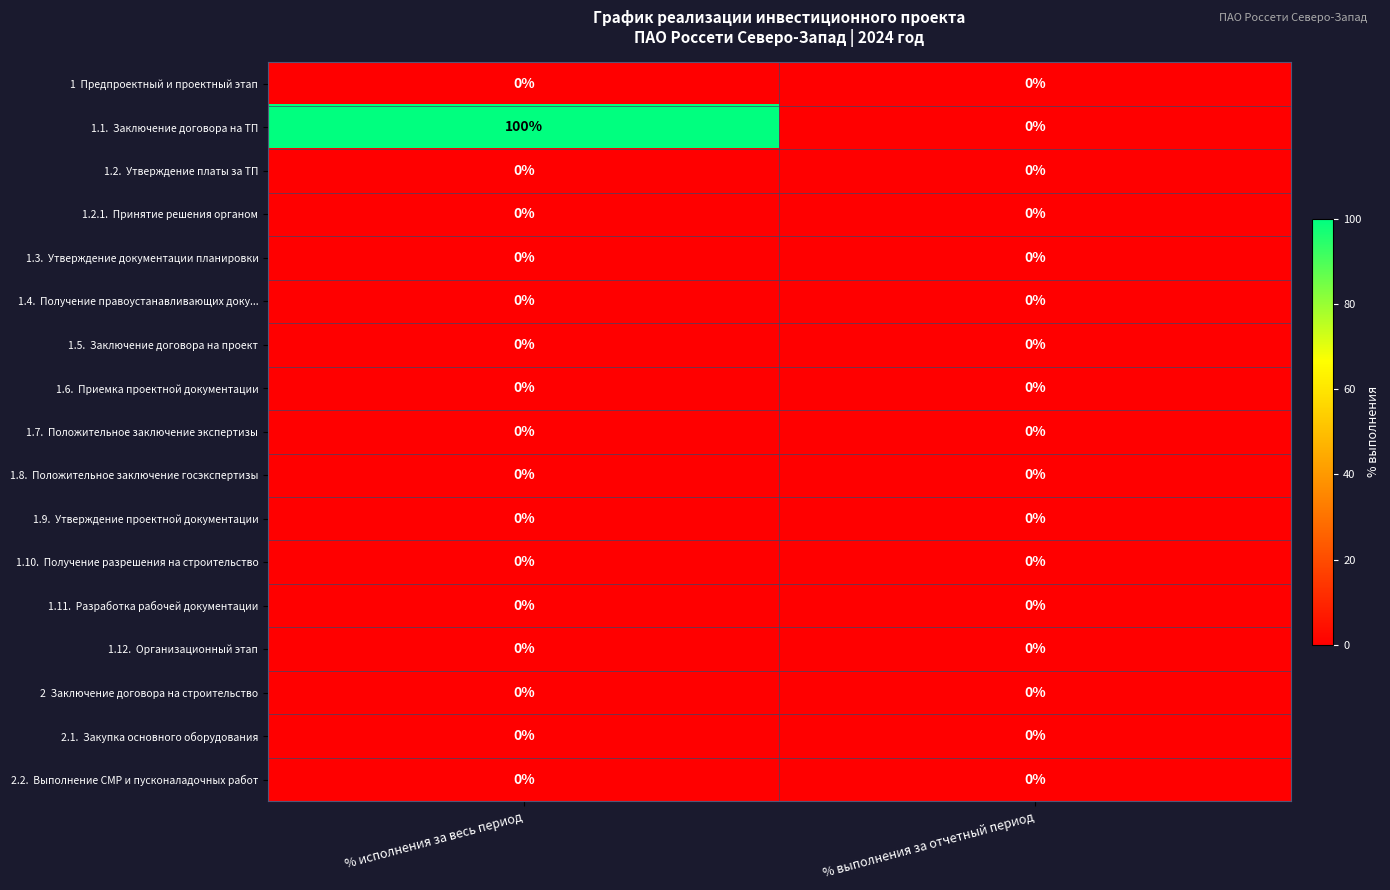

At which category does the chart reach its peak across all series?

% исполнения за весь период